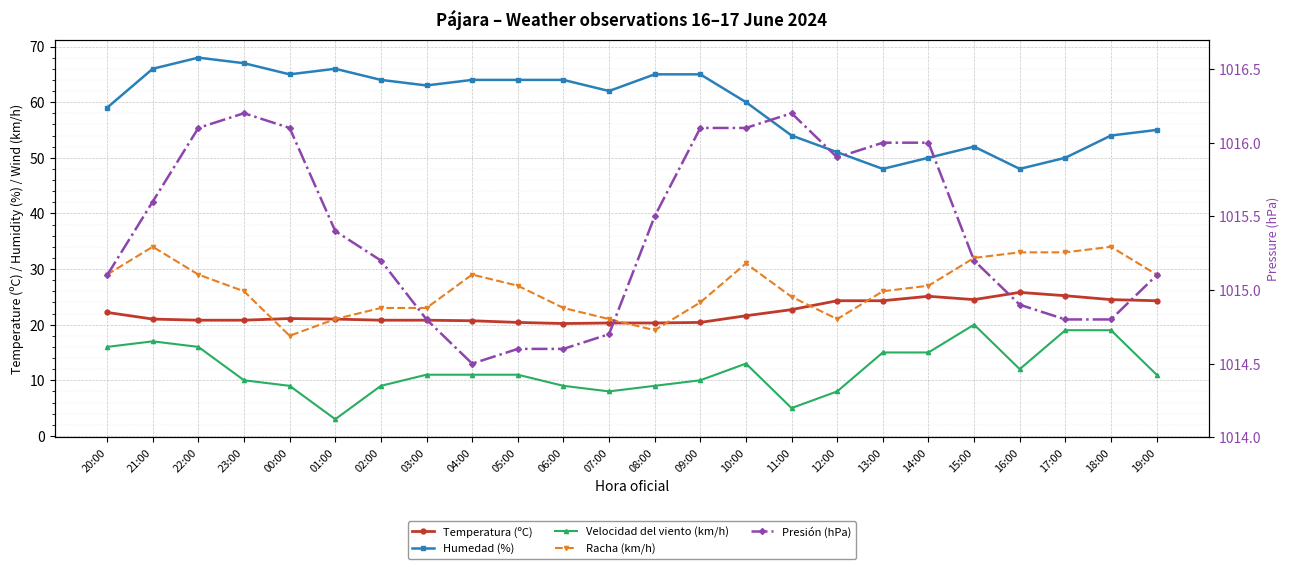

What is the sum of the Humedad (%) values at 07:00 and 12:00?

113.0